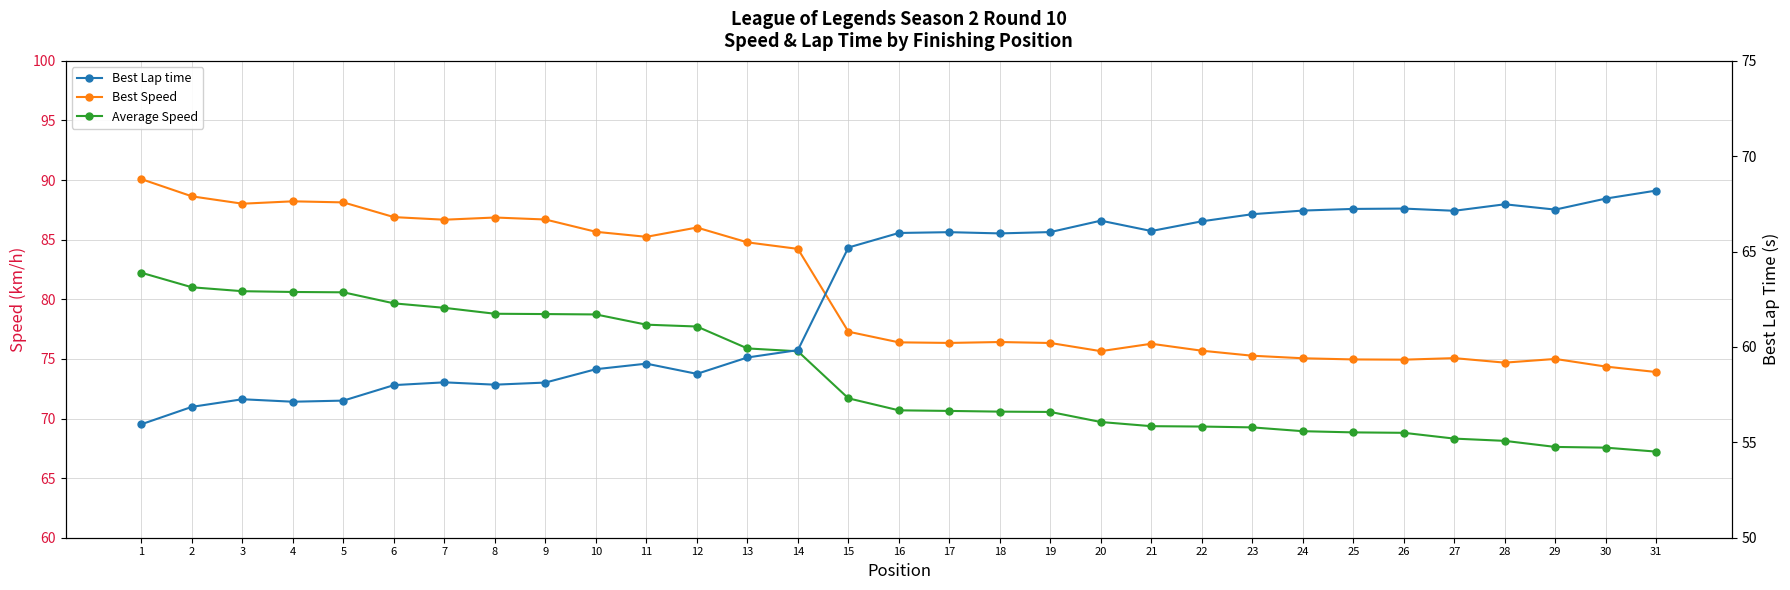

Which label corresponds to the largest value in the chart?

1